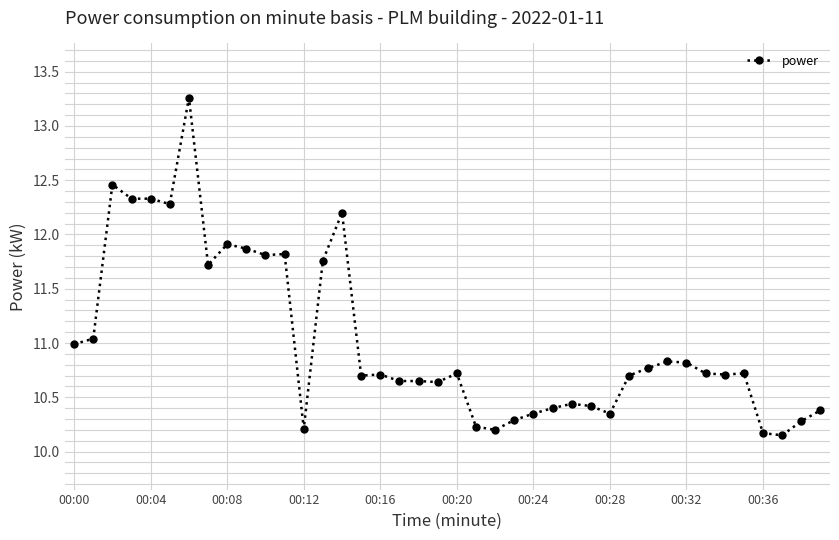

What is the greatest value displayed?

13.3